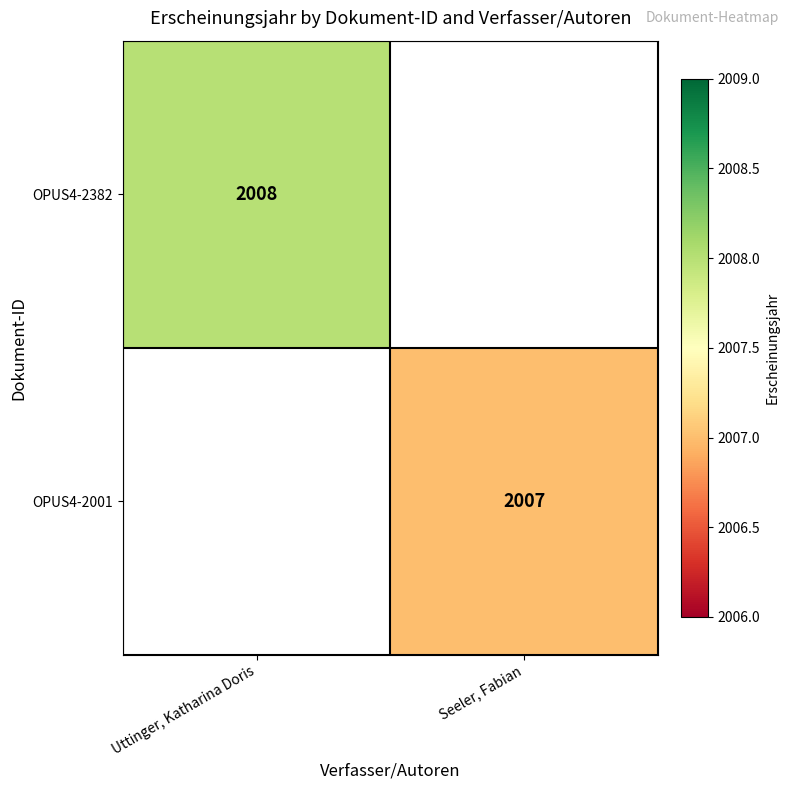

True or false: OPUS4-2001 has a value of 2007 at Seeler, Fabian.

True